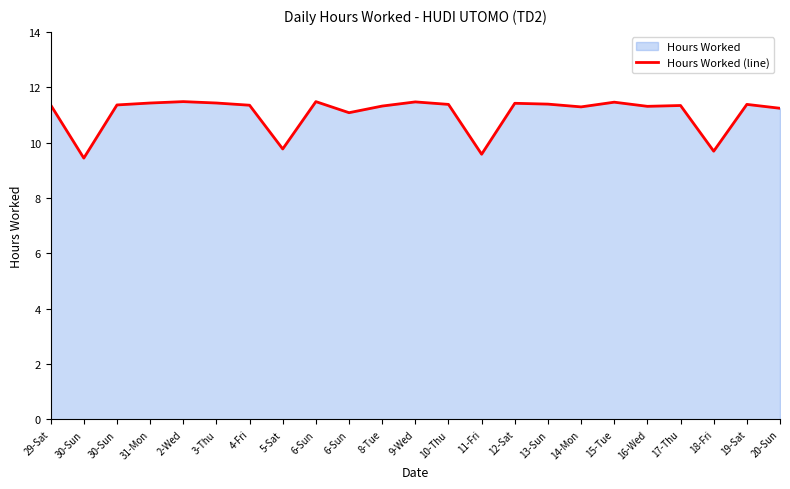

At which category does the data reach its first local peak?

2-Wed